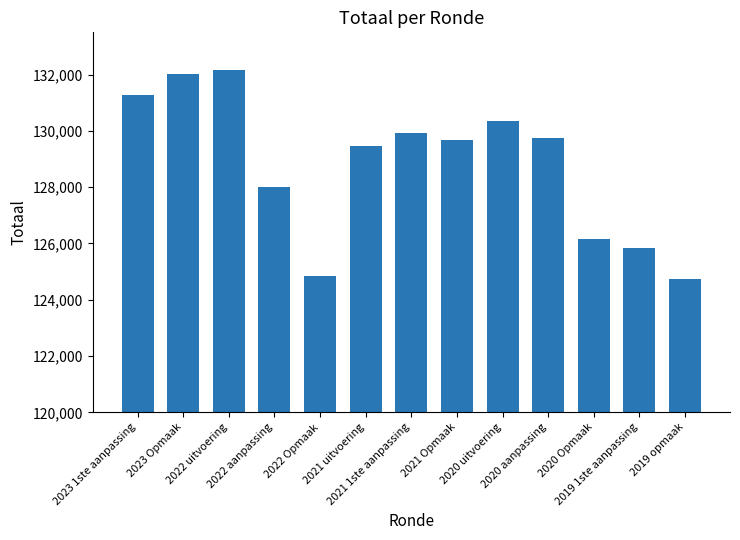

What is the maximum value shown in the chart?

132153